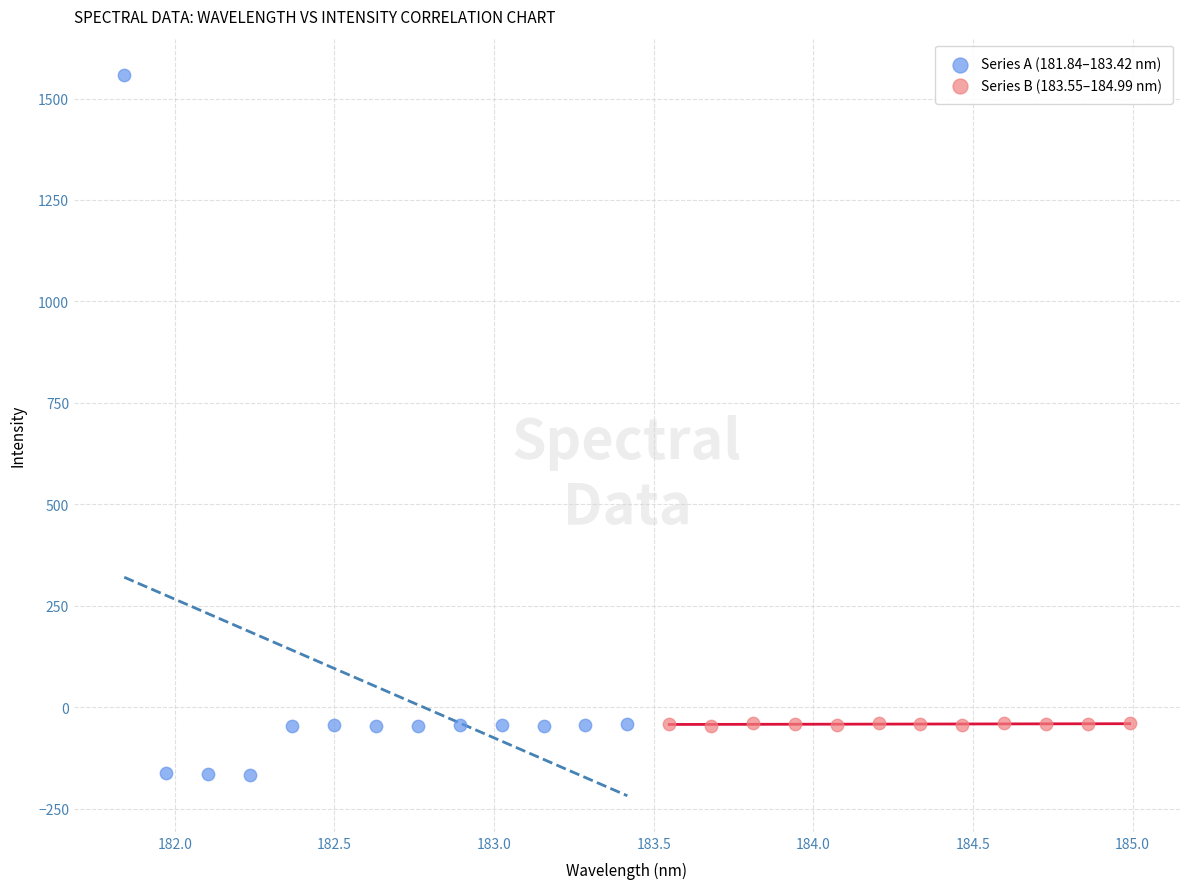

Which series reaches the maximum Y coordinate?

Series A (181.84–183.42 nm)